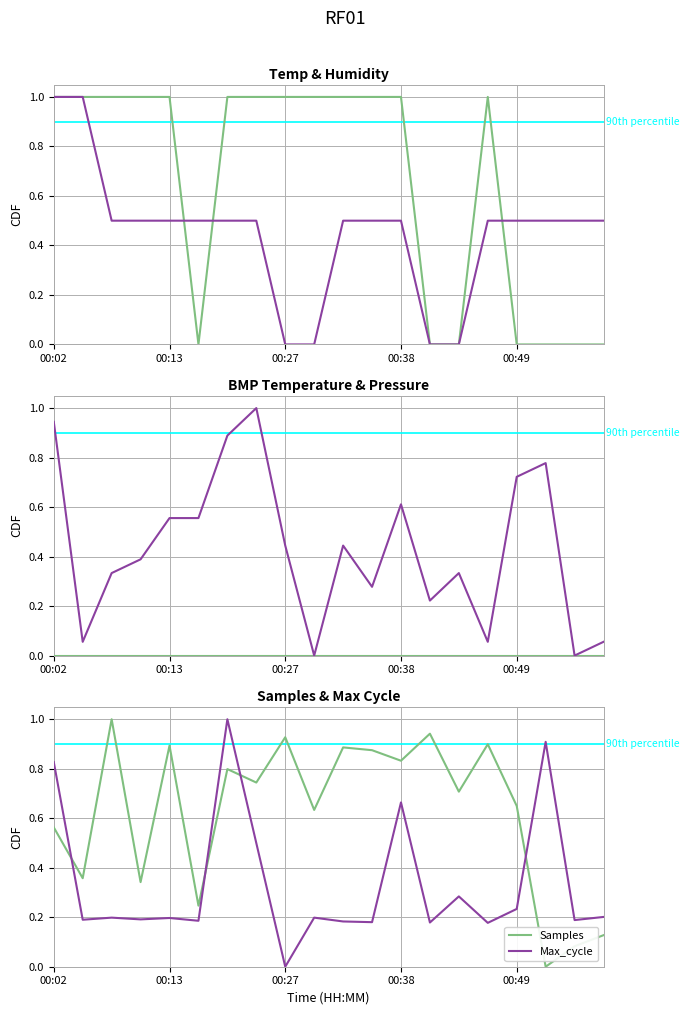

What is the maximum value for Samples?

1.0